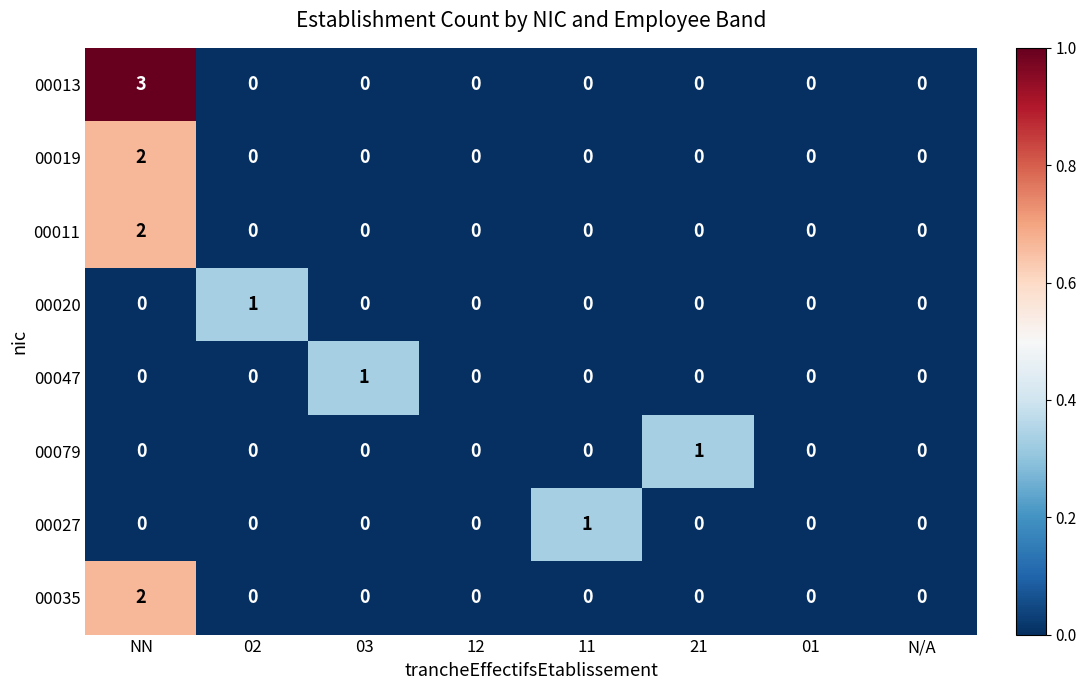

True or false: 00027 has a value of -1 at 21.

False